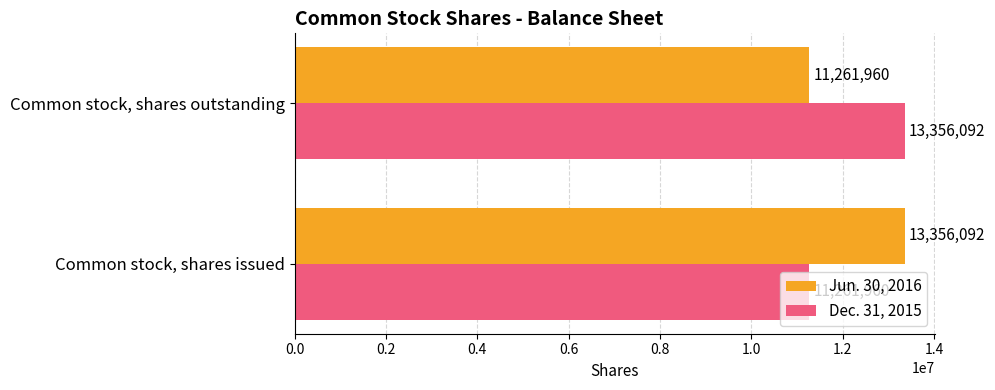

What is the average value of the Dec. 31, 2015 series?

12309026